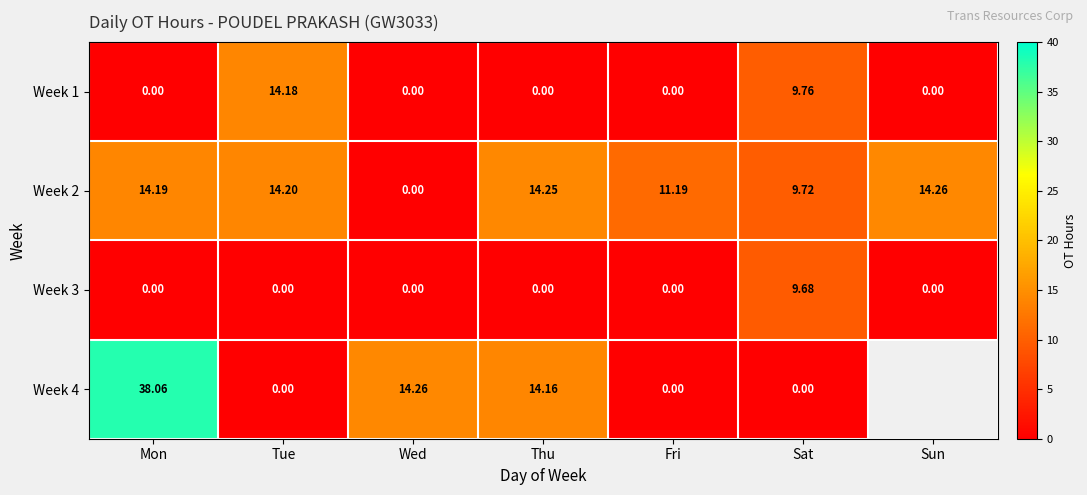

How many series are shown in this chart?

4